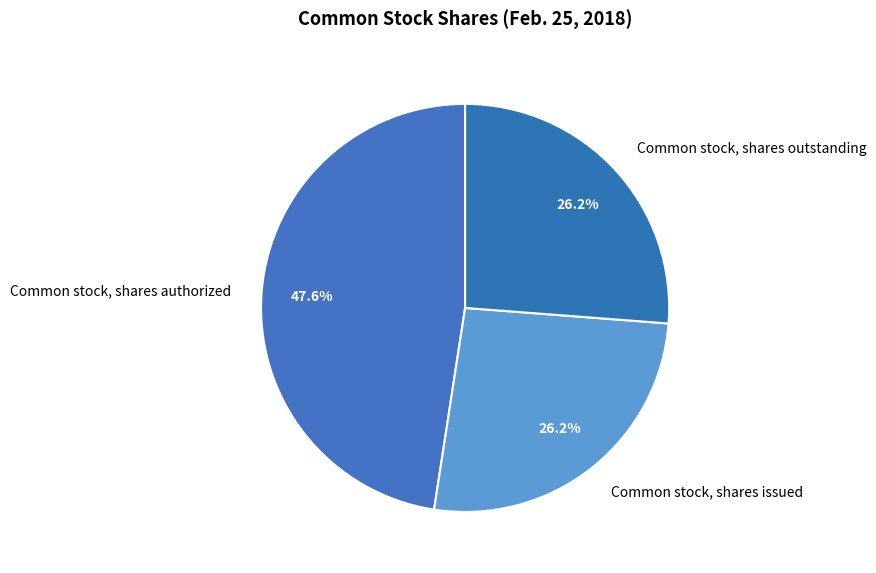

Which slice is the largest?

Common stock, shares authorized